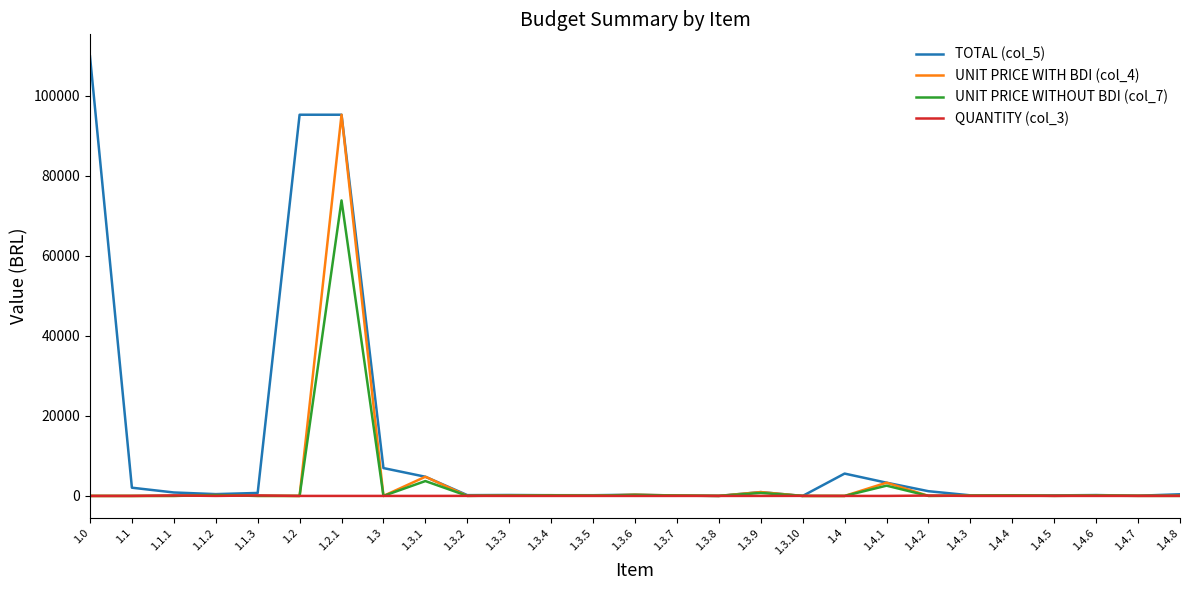

At which category is the sum across all series the highest?

1.2.1